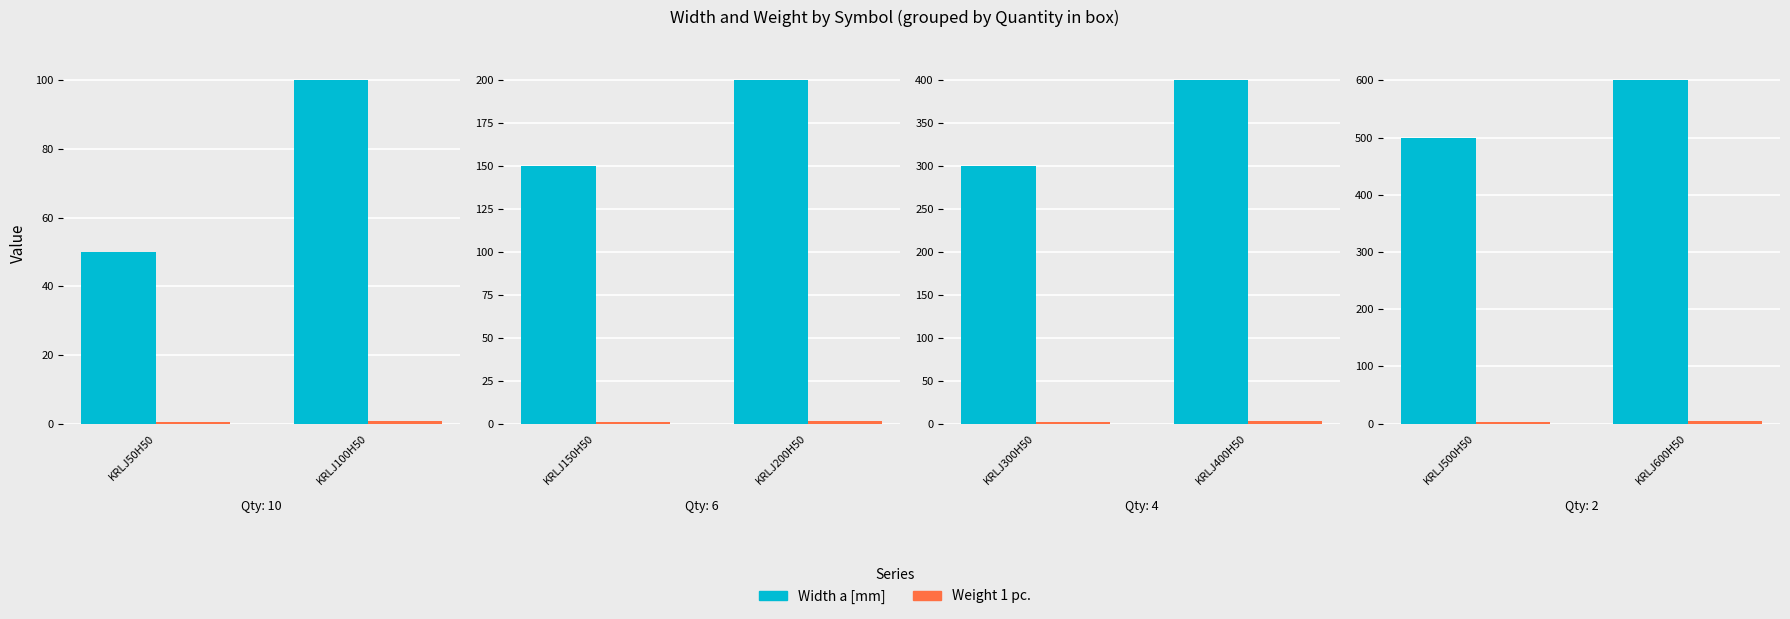

Which category has the lowest value in the Width a [mm] series?

KRLJ50H50